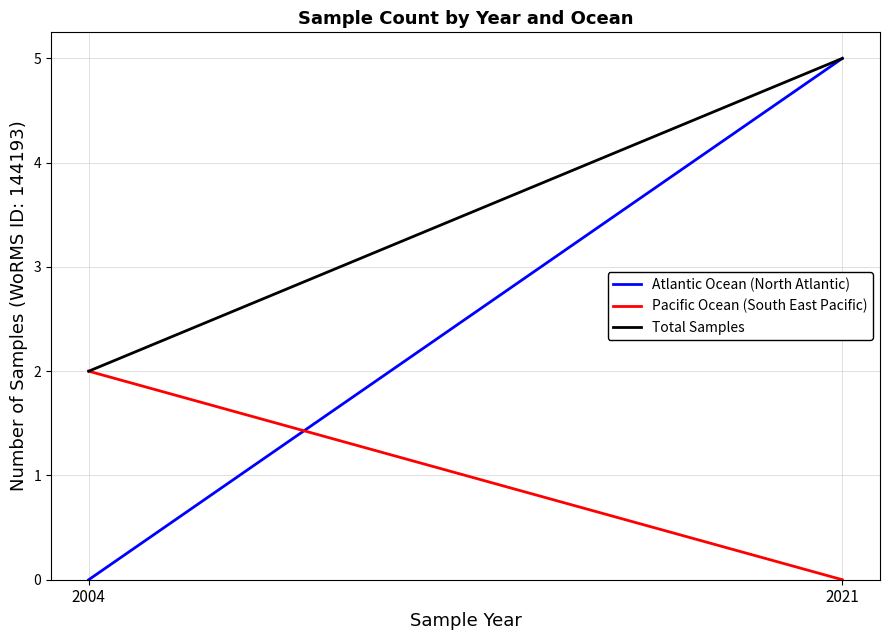

At how many categories does at least one series exceed 3?

1